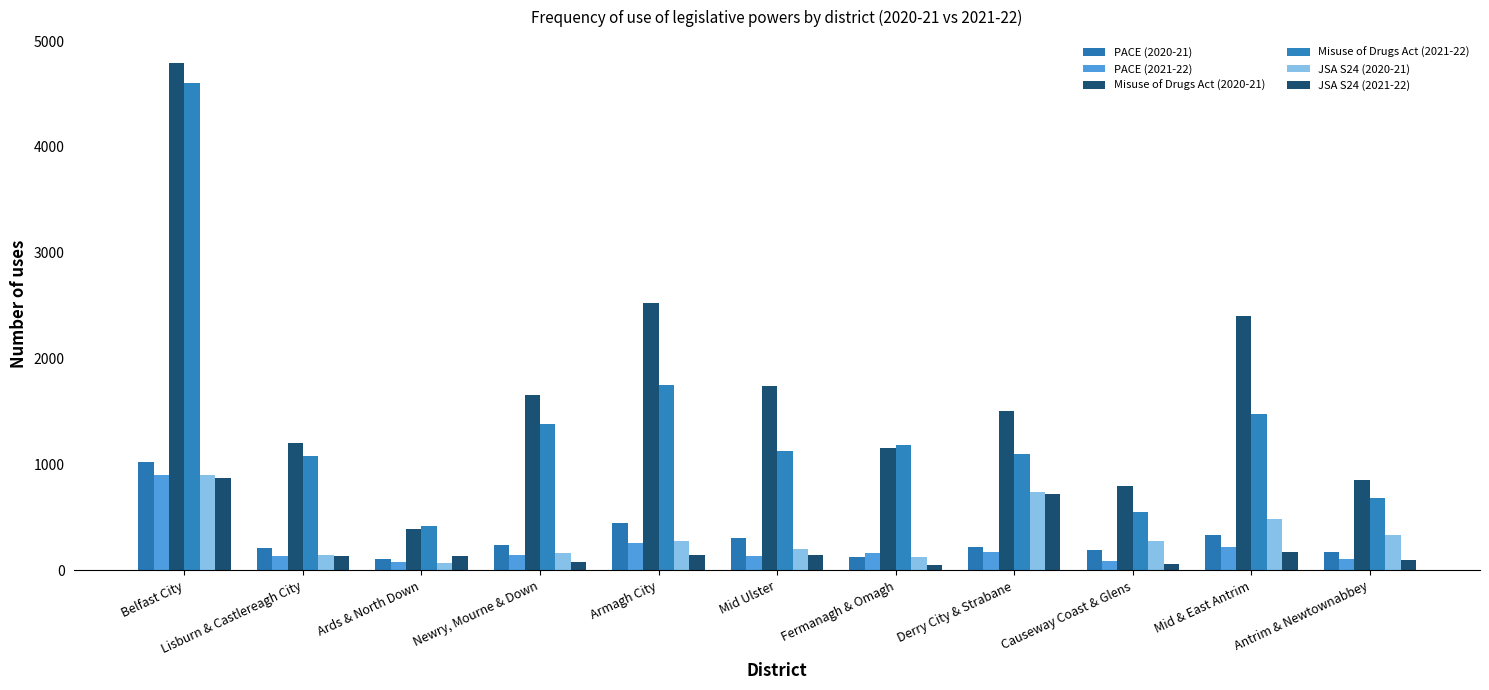

Which series has the largest total across all categories?

Misuse of Drugs Act (2020-21)